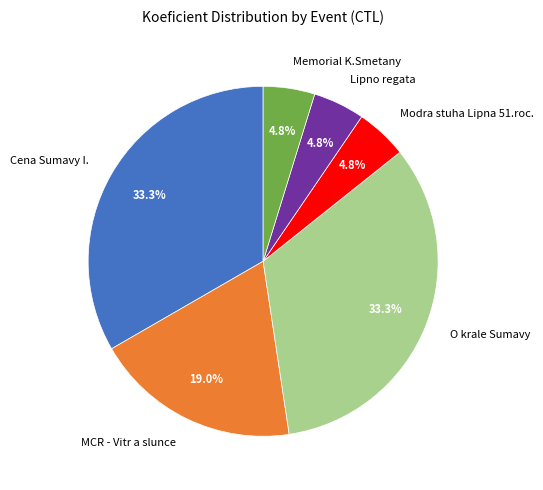

Is MCR - Vitr a slunce the majority of the pie?

No